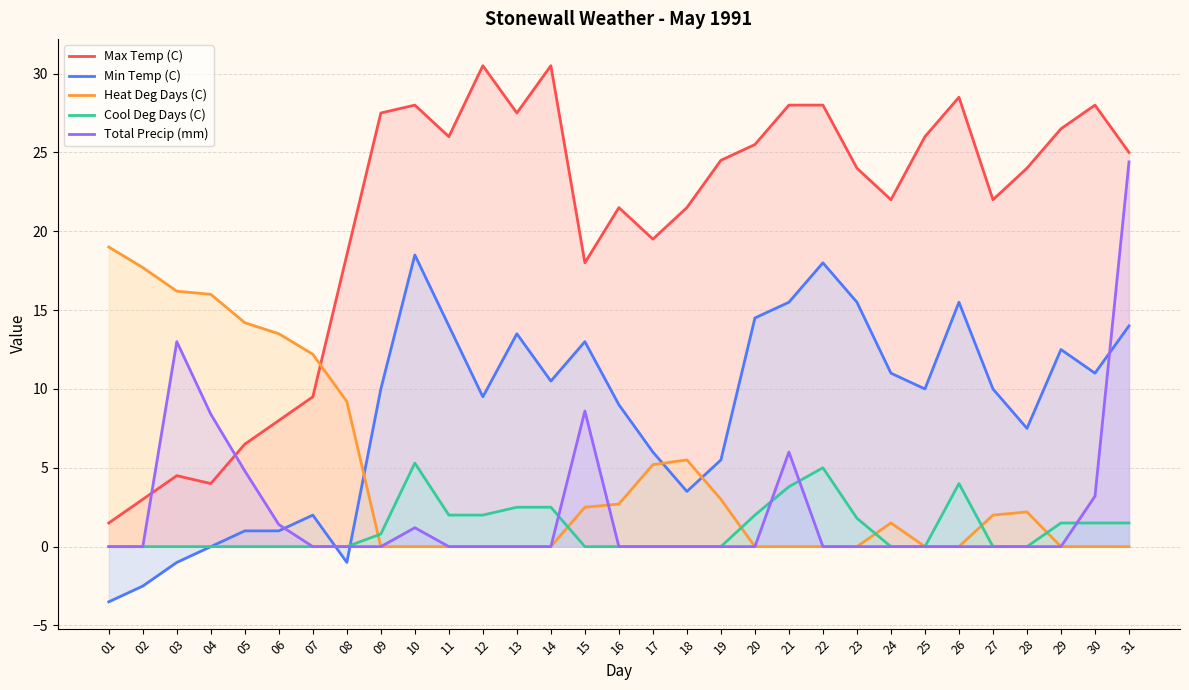

What is the spread (max minus min) of values at 28?

24.0